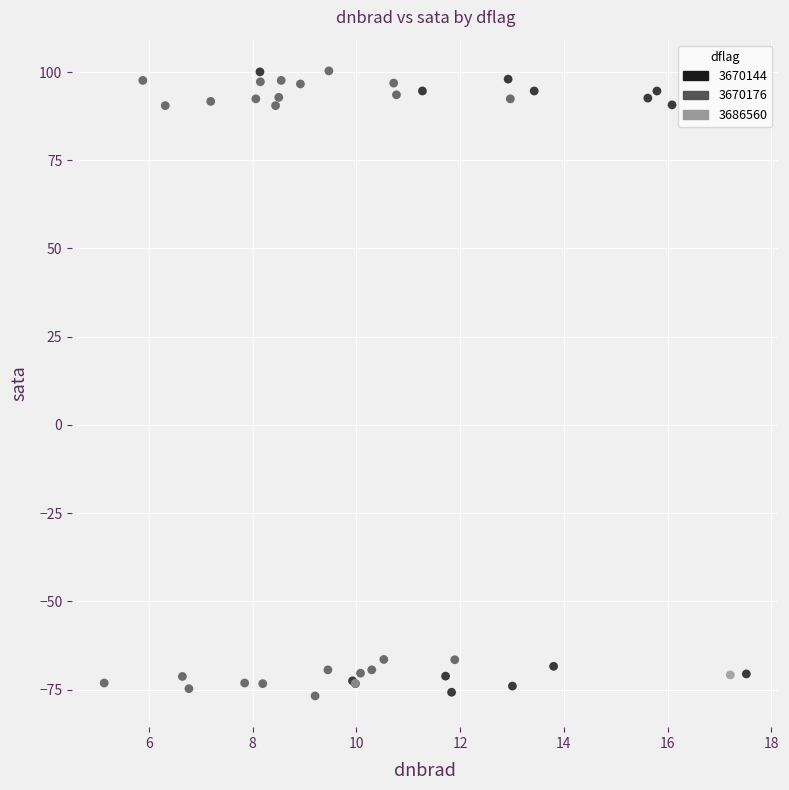

What are all the series names shown in the legend?

3670144, 3670176, 3686560